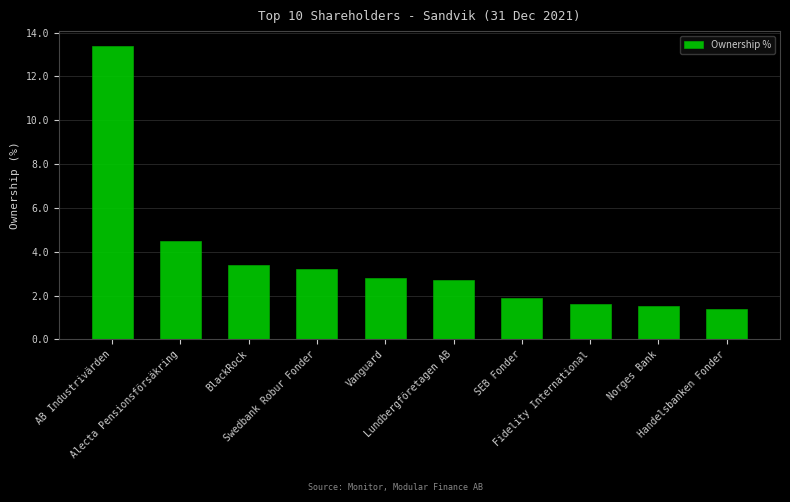

What is the change in value from BlackRock to Lundbergföretagen AB?

-0.7